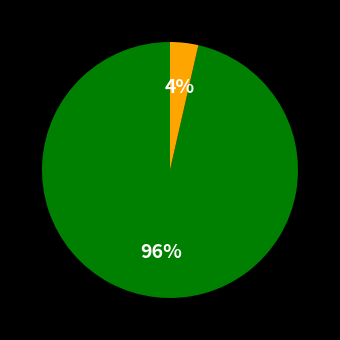

Does any single category account for the majority?

Yes